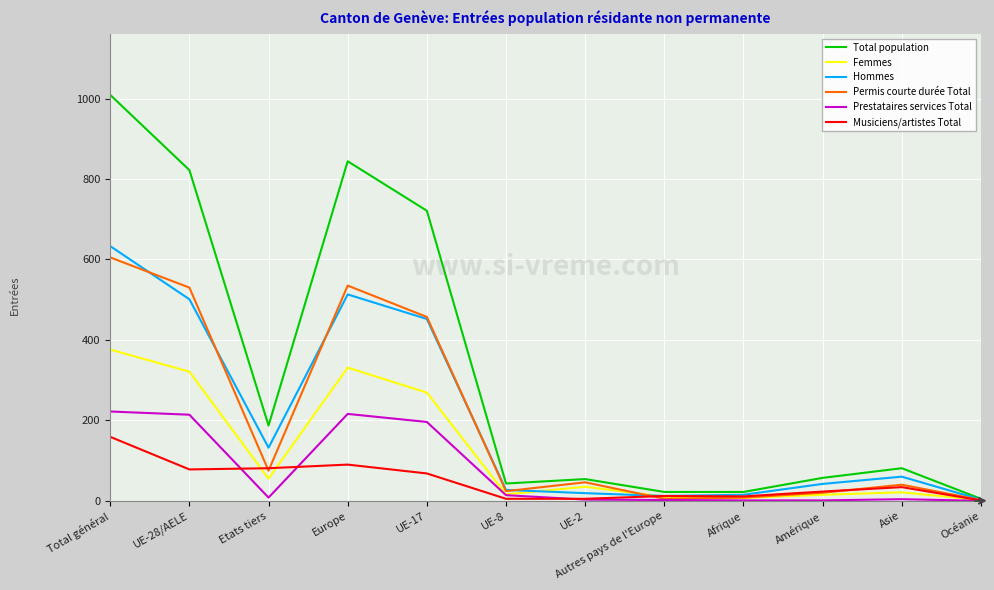

Which series has the largest total across all categories?

Total population